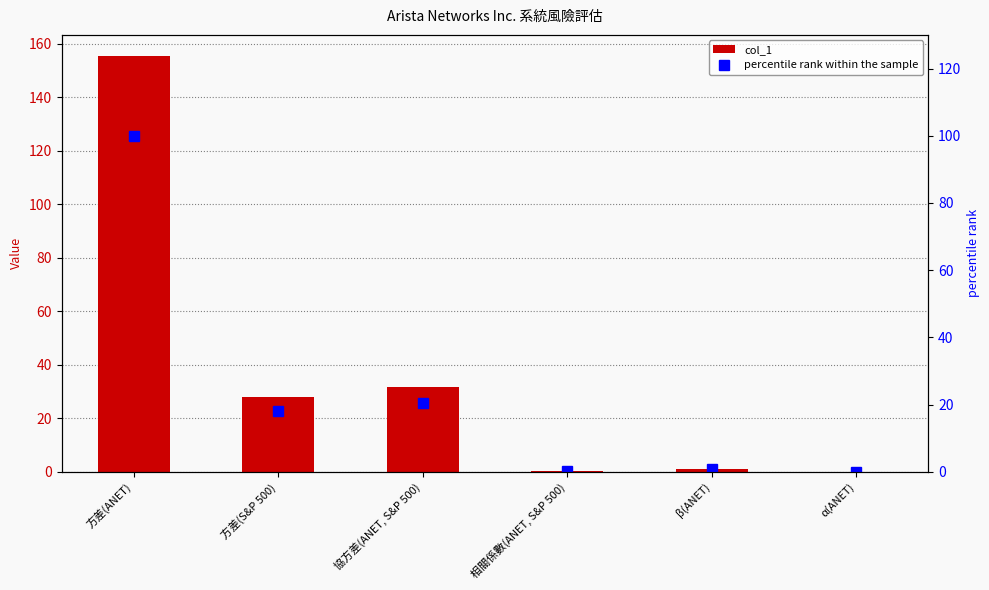

The value of col_1 at β(ANET) is 1.1. True or false?

True